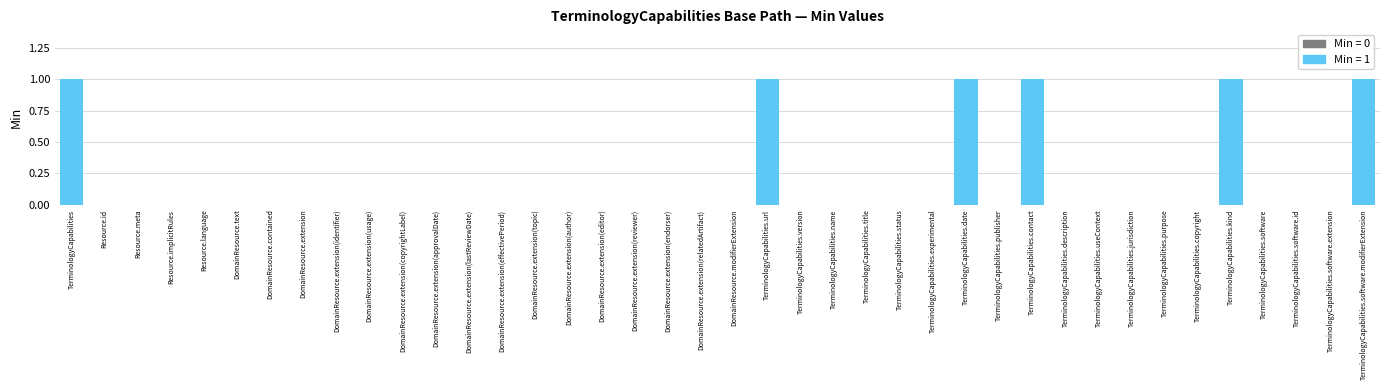

What is the change in value from DomainResource.extension(effectivePeriod) to TerminologyCapabilities.software.modifierExtension?

+1